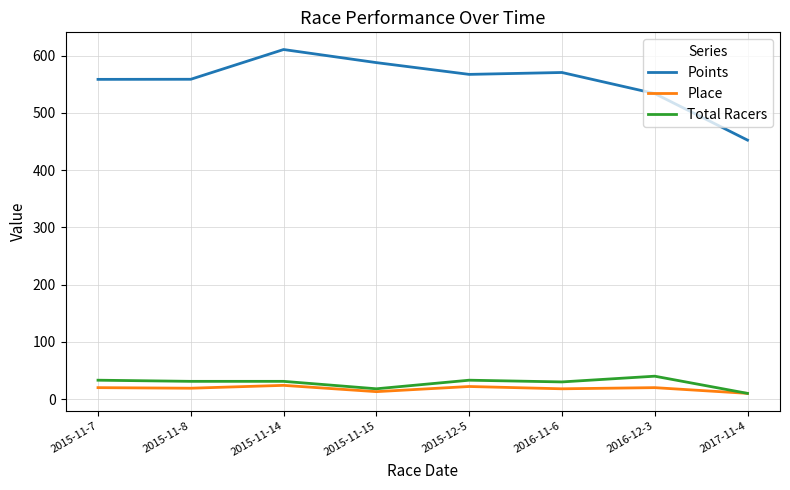

What is the difference between the second highest and minimum values in the Total Racers series?

23.0